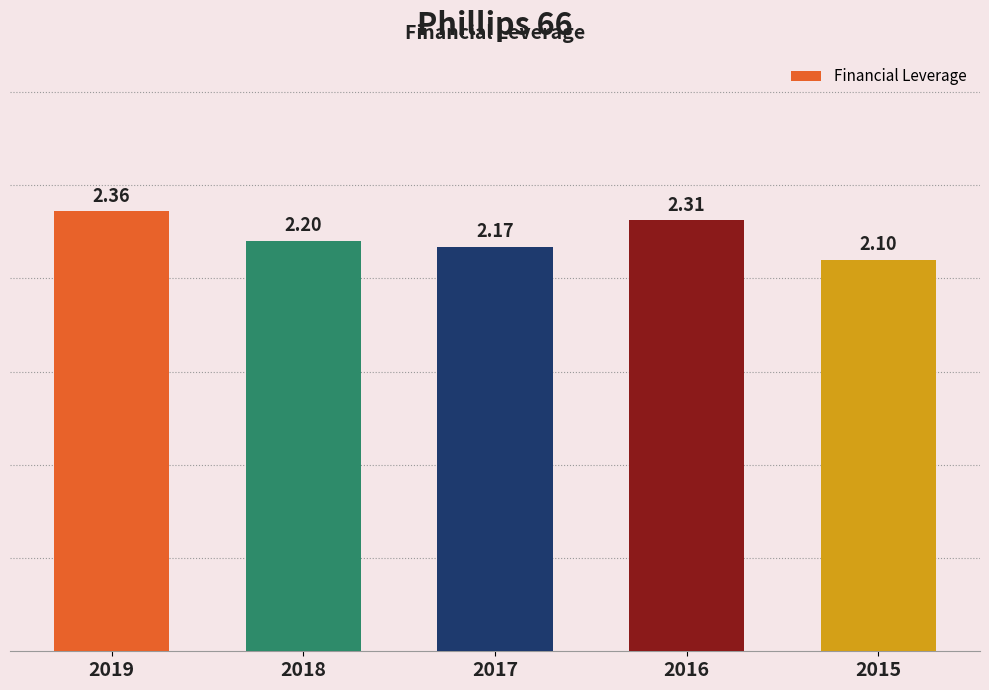

What is the minimum value shown in the chart?

2.1